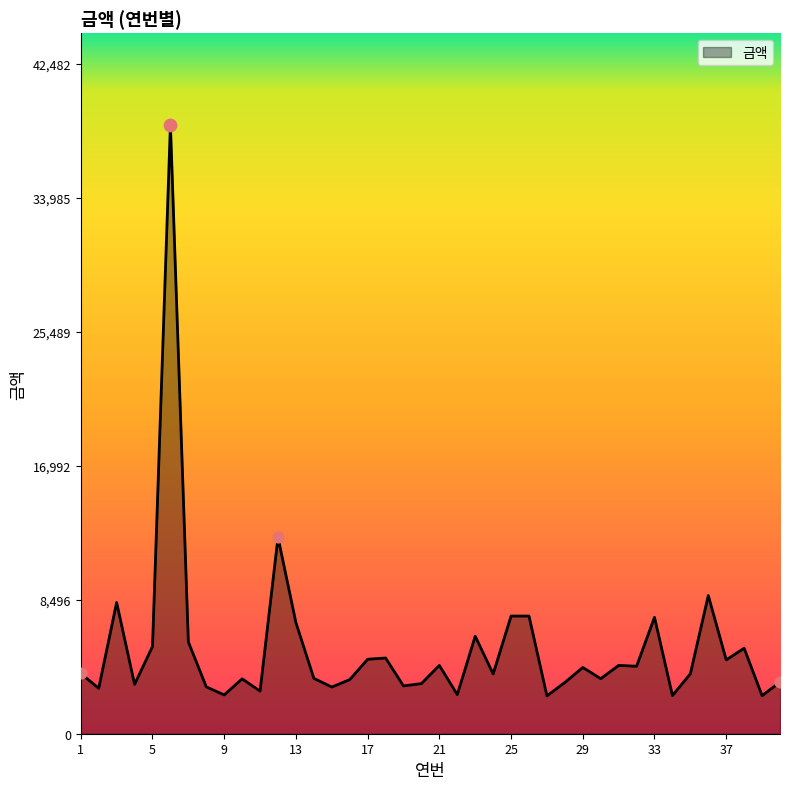

What is the greatest value displayed?

38620